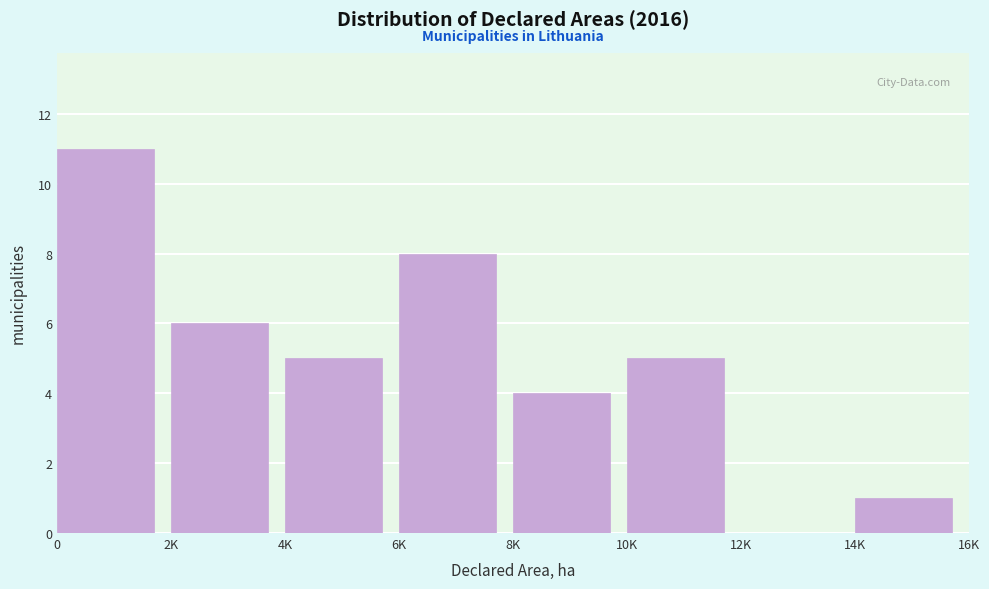

Reading left to right, extract all data points from this chart.

0=11	2K=6	4K=5	6K=8	8K=4	10K=5	12K=0	14K=1